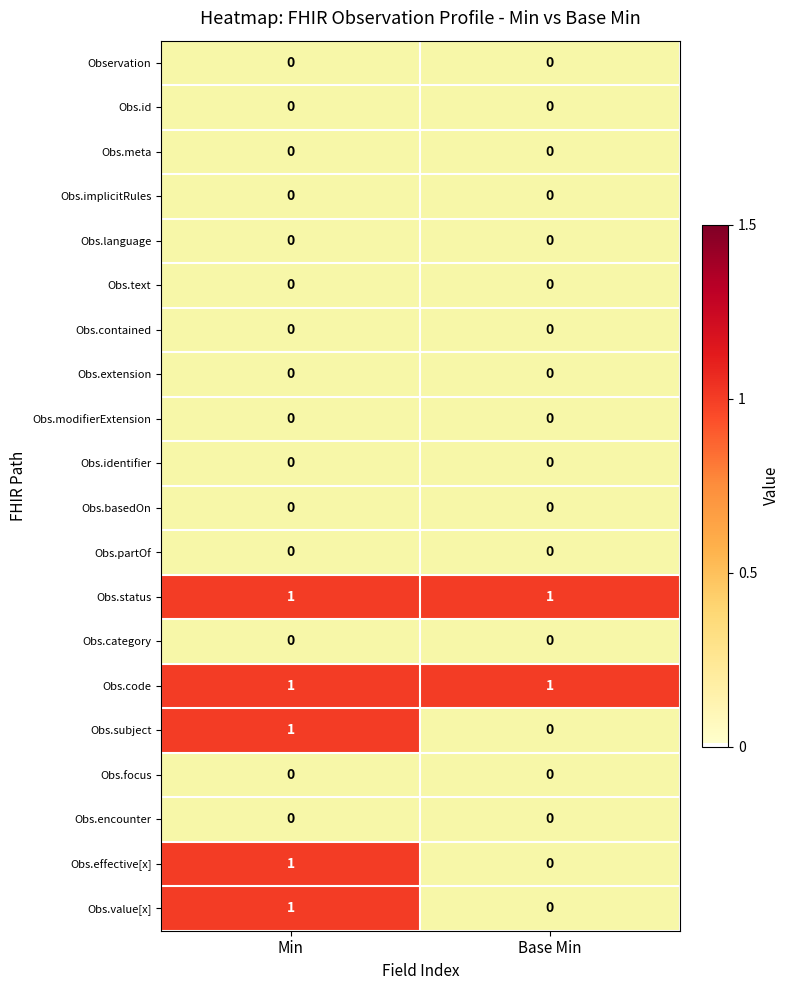

At which category is the sum across all series the highest?

Min